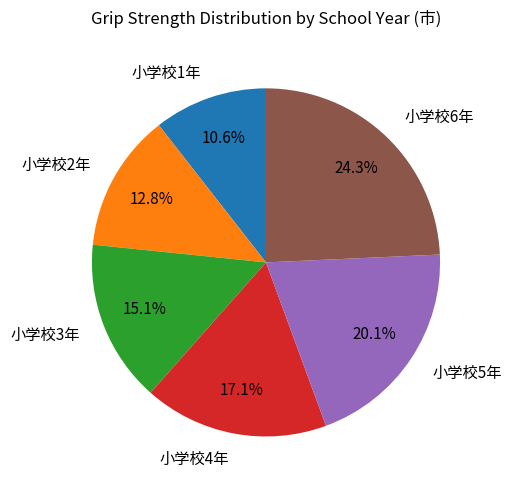

Which slice is the largest?

小学校6年